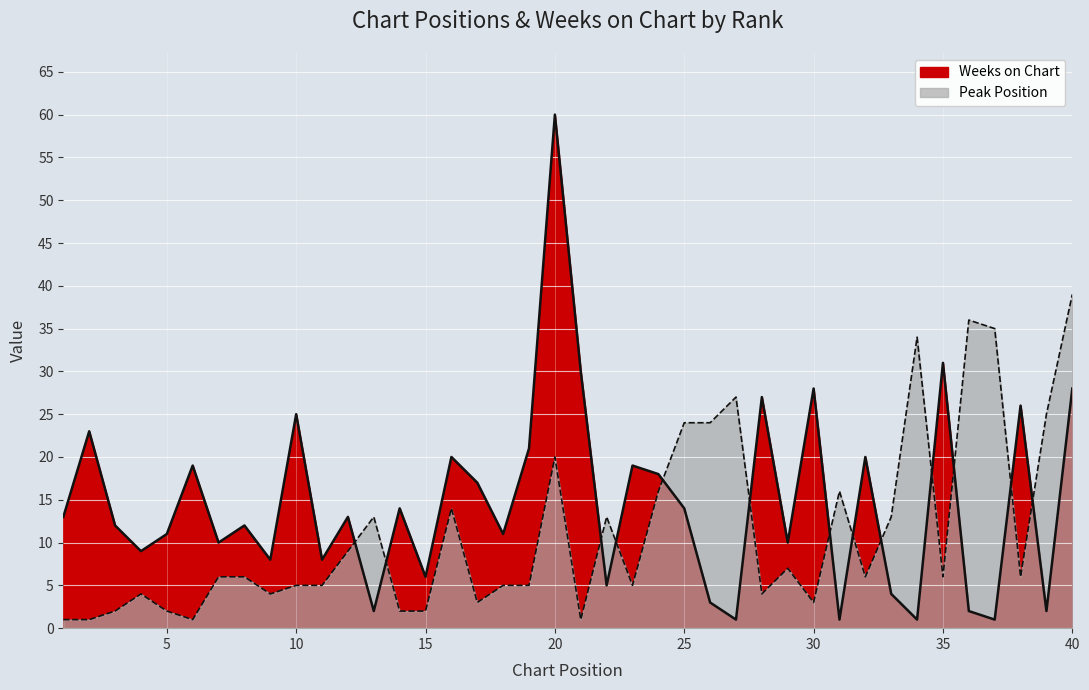

Which has a higher value, 12 or 10?

12